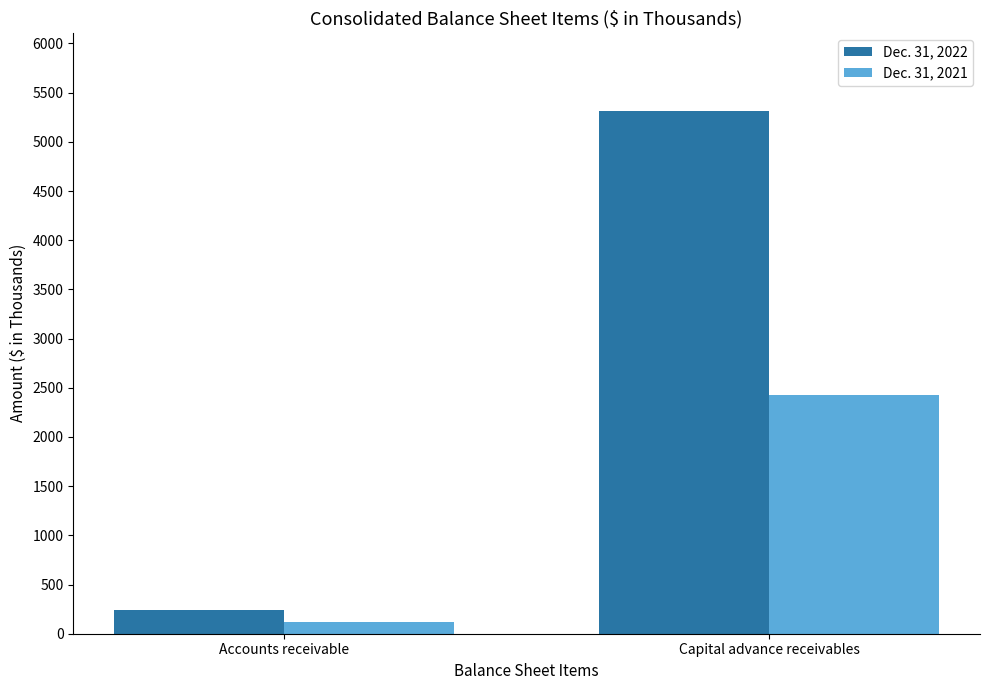

How many groups of bars are there?

2